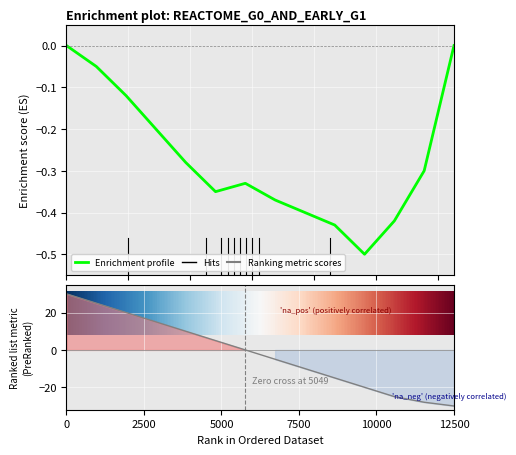

Reading left to right, what are all the values shown in this chart?

0.0	-0.1	-0.1	-0.2	-0.3	-0.3	-0.3	-0.4	-0.4	-0.4	-0.5	-0.4	-0.3	0.0